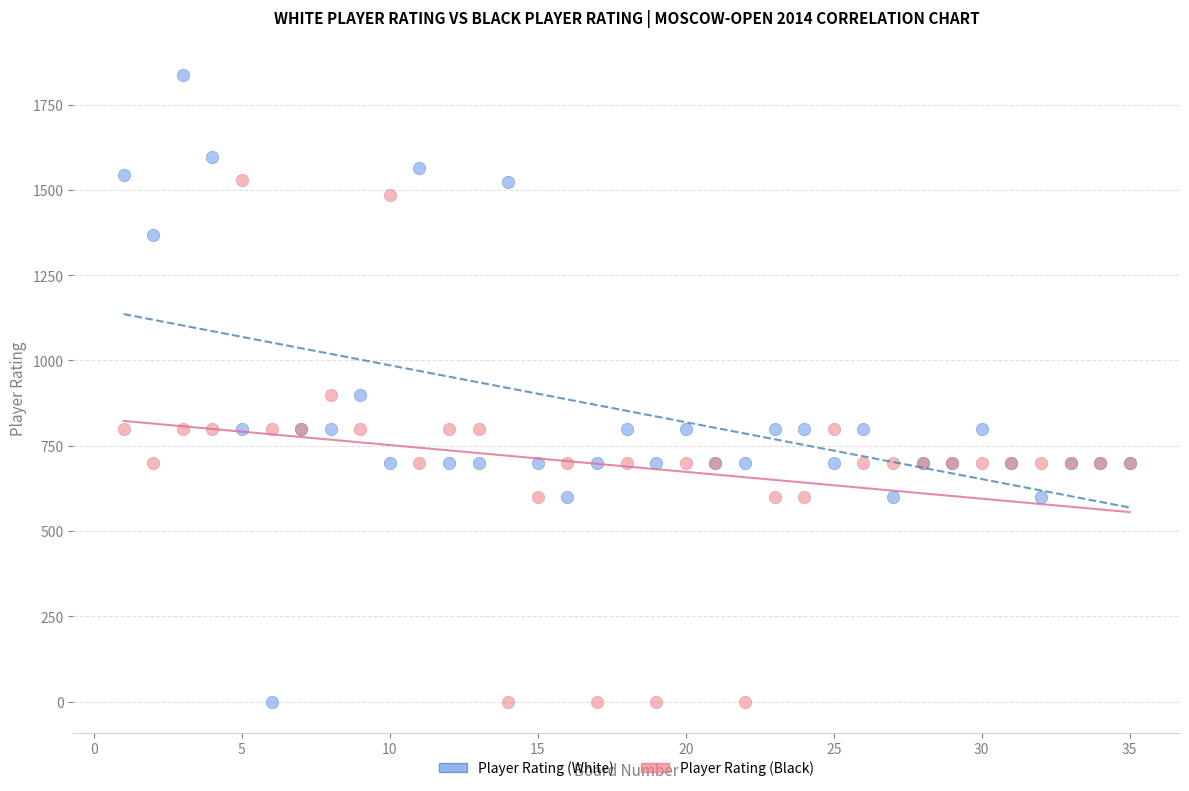

Which series reaches the maximum Y coordinate?

Player Rating (White)